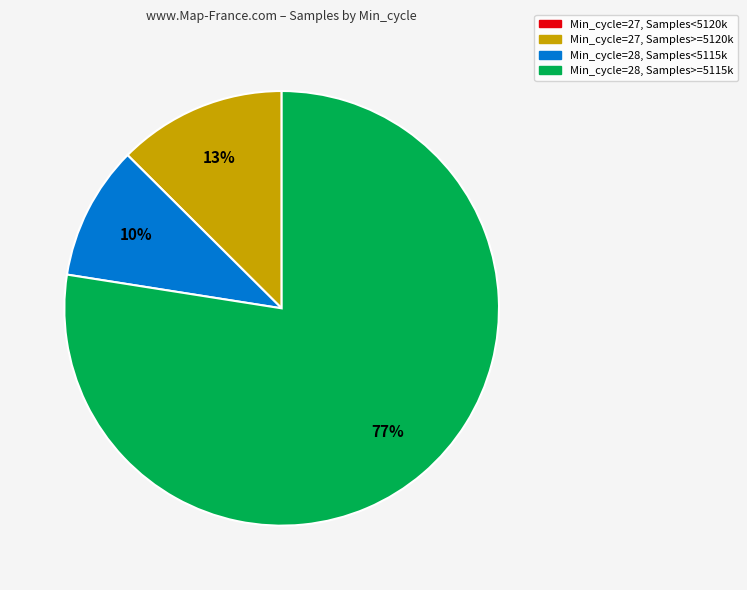

To the nearest percent, what is the difference between the largest and smallest slice percentages?

77%